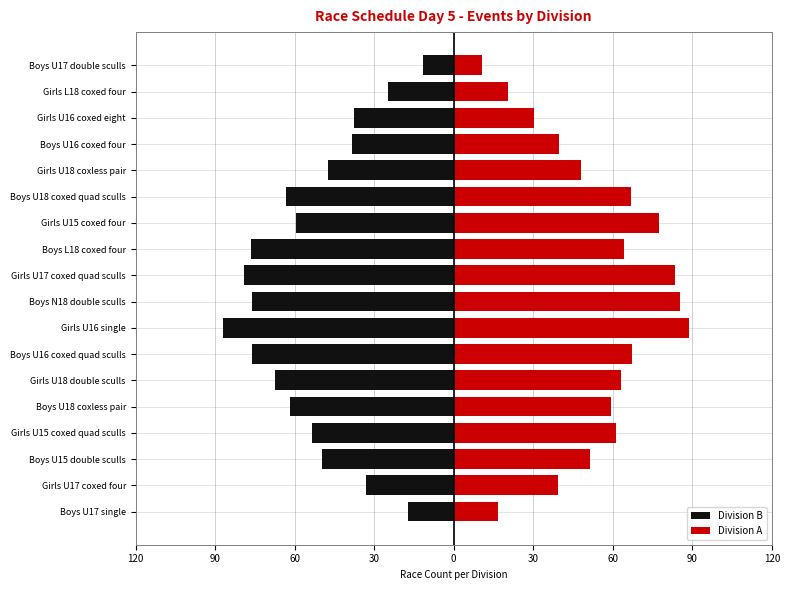

Between Boys U15 double sculls and Girls U18 double sculls, which is larger?

Boys U15 double sculls